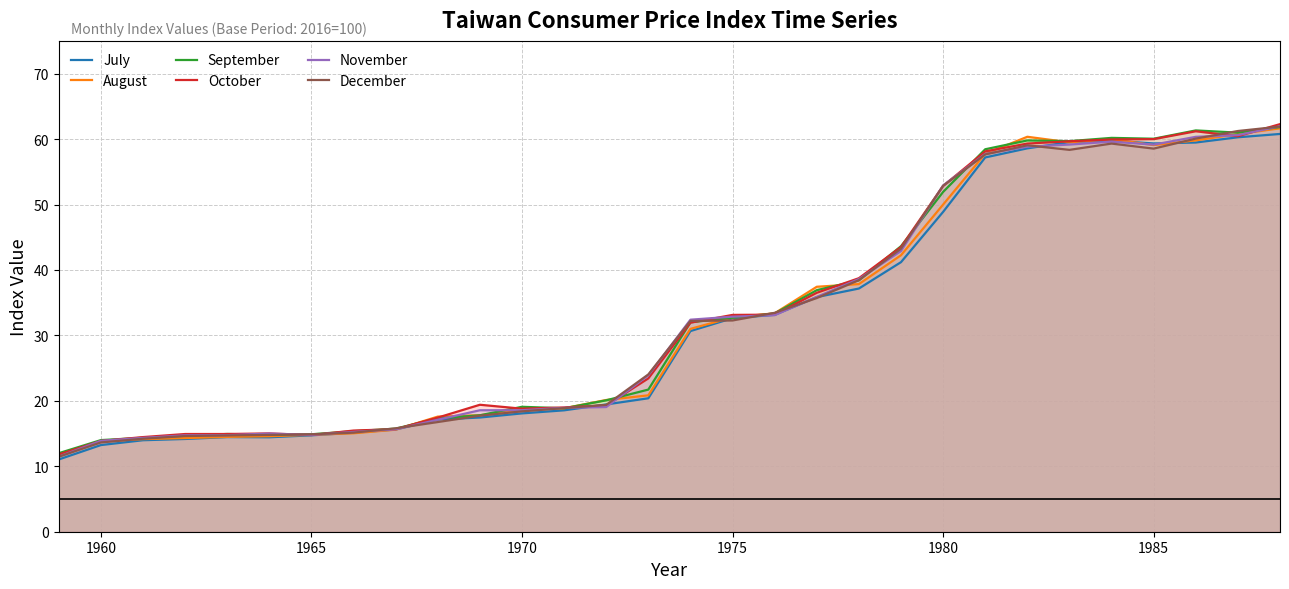

The December series shows 13.6 at 1960. True or false?

True